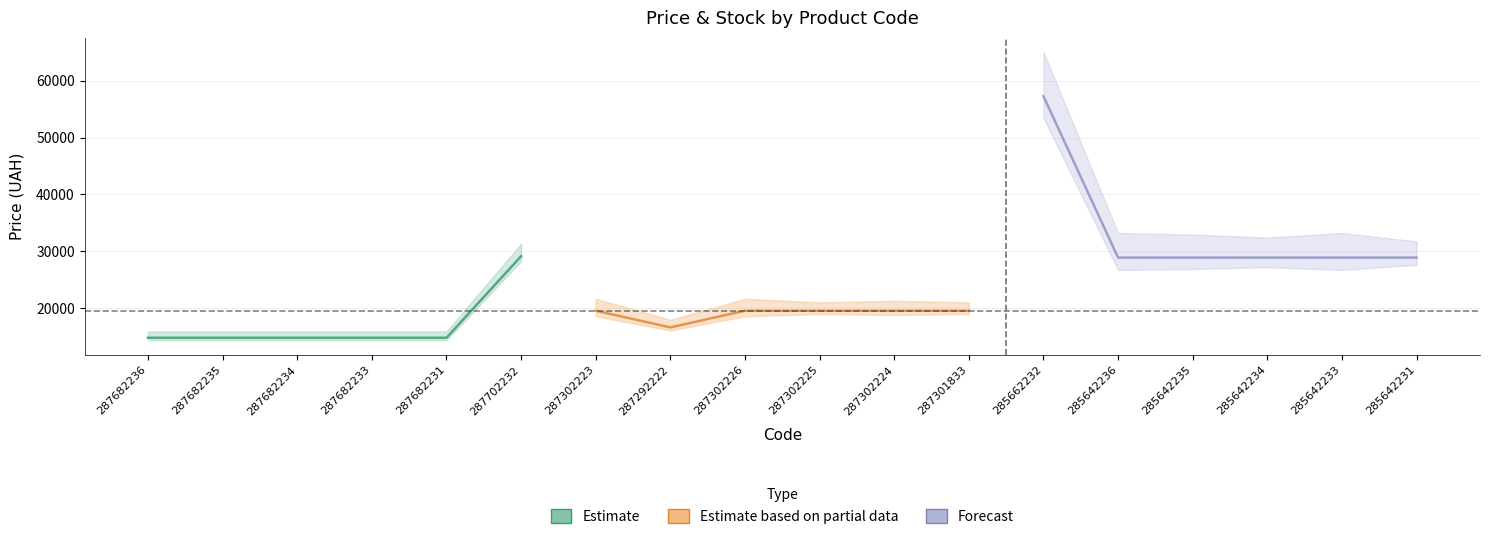

True or false: Forecast and Estimate based on partial data intersect in this chart.

False